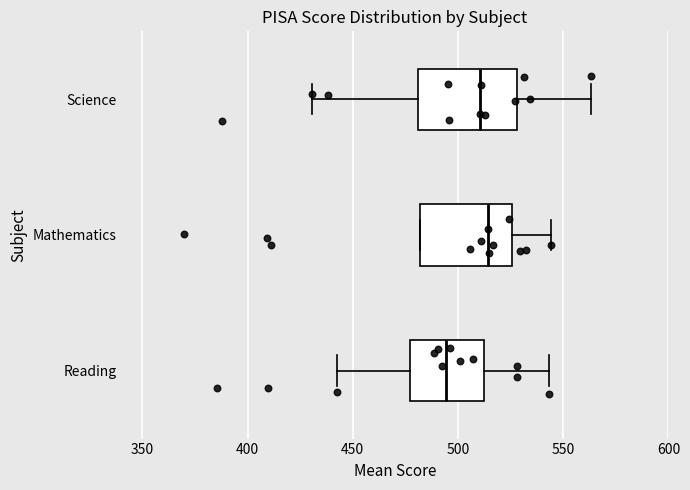

Reading bottom to top, transcribe this box plot: for each box, give where its median line is, the range the box spans, and where its two whiskers end, as read against the x-axis. The values are not printed on the chart, so give them approximately, as read against the axis.

Reading: median 495, box 475 to 510, whiskers 445 to 545
Mathematics: median 515, box 480 to 525, whiskers 480 to 545
Science: median 510, box 480 to 530, whiskers 430 to 565